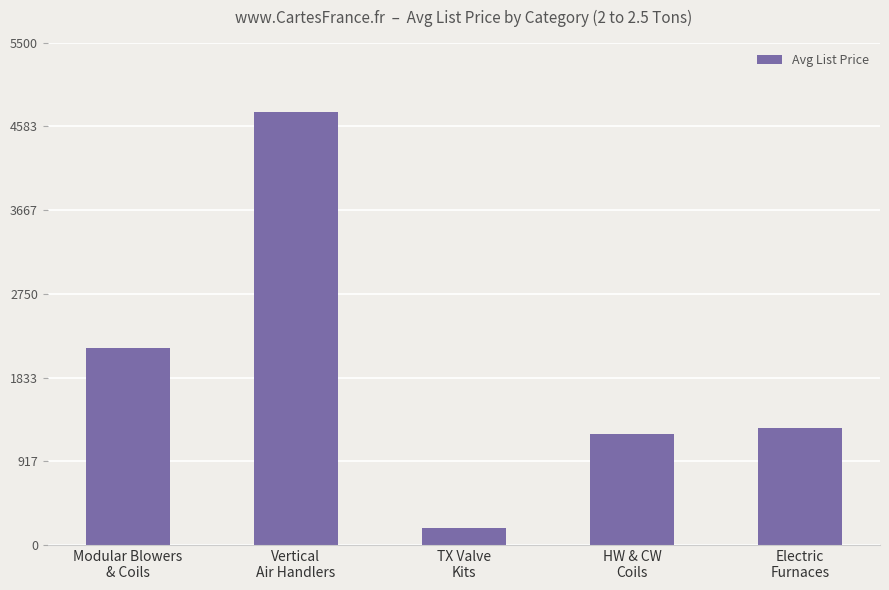

List the labels in order of value, largest first.

Vertical
Air Handlers, Modular Blowers
& Coils, Electric
Furnaces, HW & CW
Coils, TX Valve
Kits